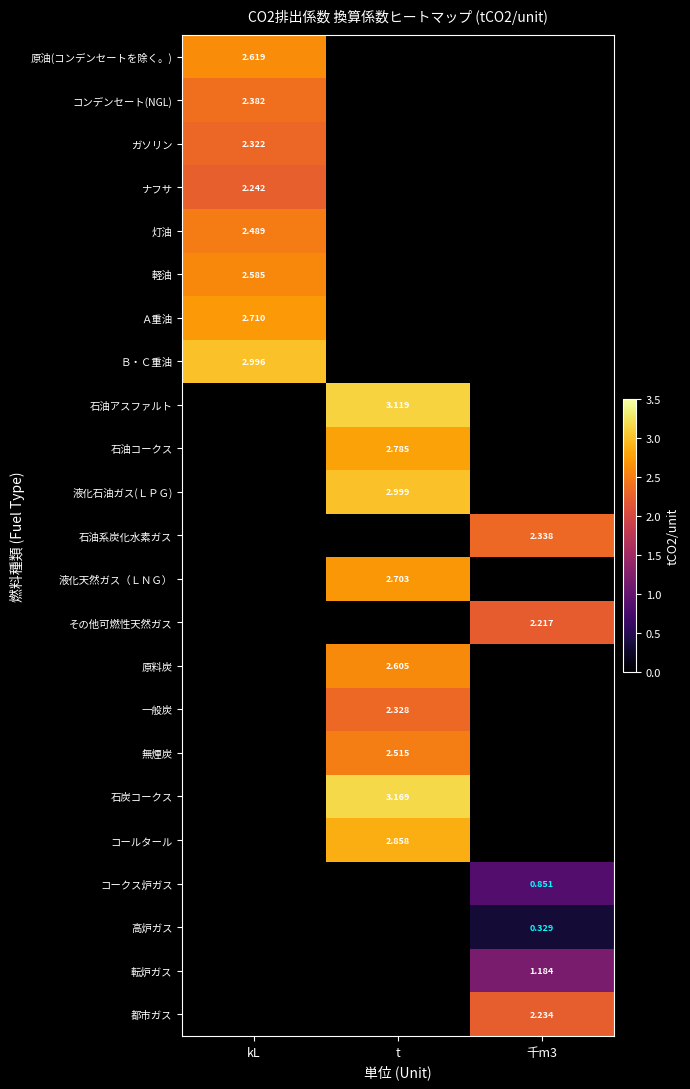

Is the value of ガソリン at 千m3 greater than the value of 液化天然ガス（ＬＮＧ） at t?

No